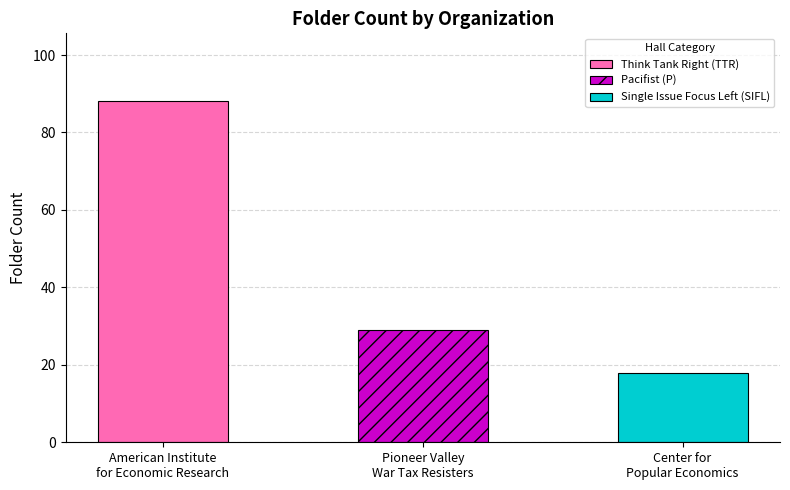

The value at Pioneer Valley
War Tax Resisters is 29. True or false?

True